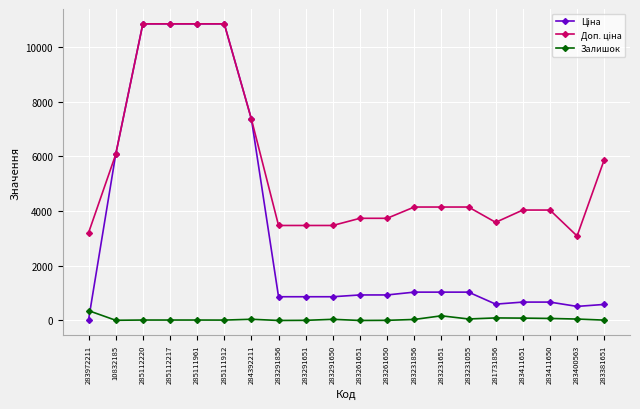

What is the greatest value displayed?

10840.1